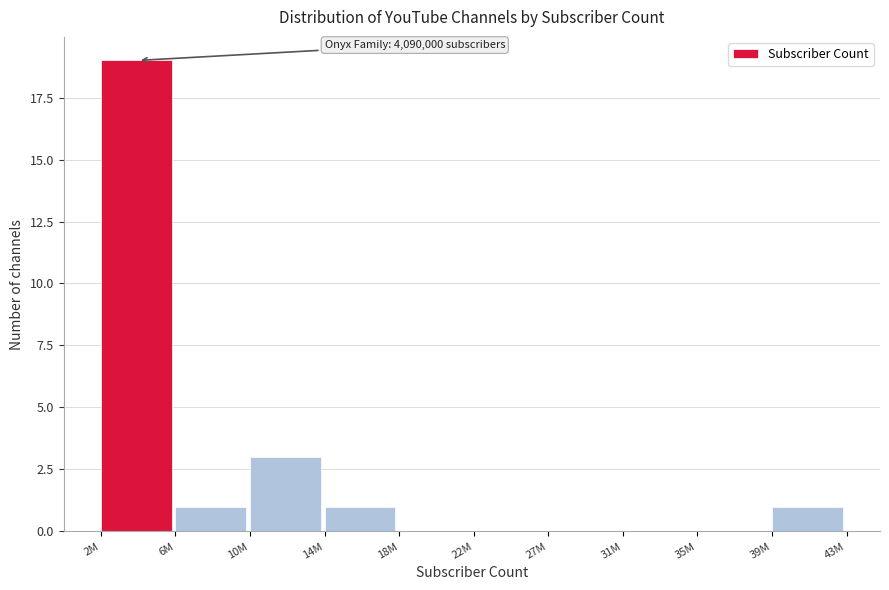

Reading left to right, list all the values displayed in this chart.

2M=19	6M=1	10M=3	14M=1	18M=0	22M=0	27M=0	31M=0	35M=0	39M=1